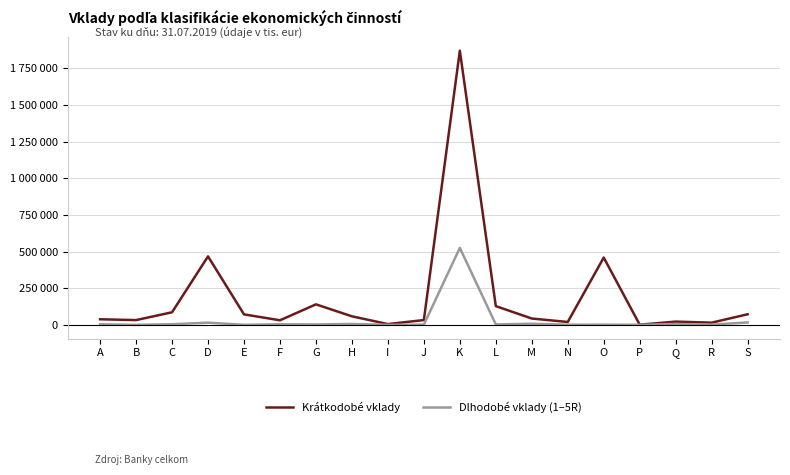

At which label is Krátkodobé vklady closest to 935856?

D